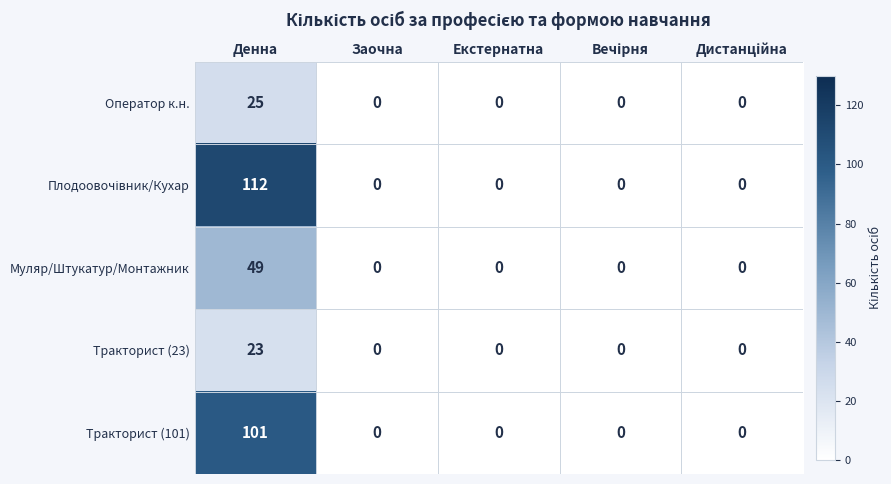

What is the sum of all Тракторист (101) values?

101